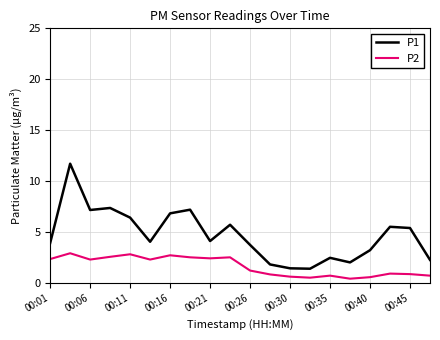

What is the maximum value shown in the chart?

11.7